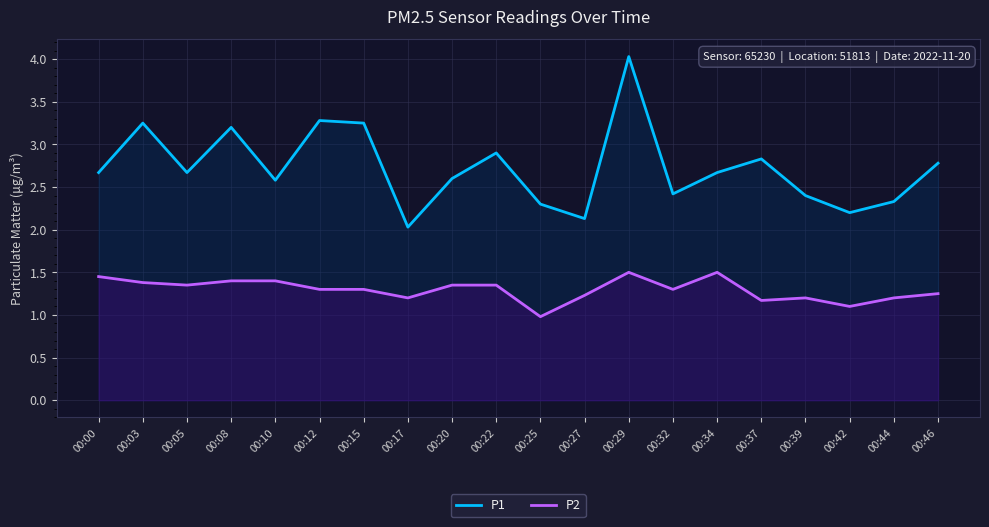

Rank the series by their maximum value, from highest to lowest.

P1, P2